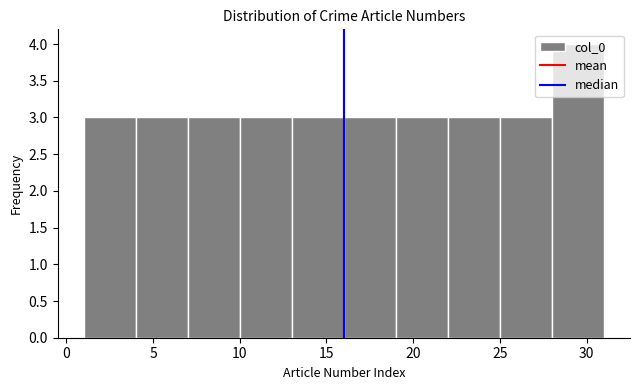

Reading left to right, transcribe this chart: for each bar, give the range it covers on the x-axis and its height. The values are not printed on the chart, so give them approximately, as read against the axis.

1 to 4: 3
4 to 7: 3
7 to 10: 3
10 to 13: 3
13 to 16: 3
16 to 19: 3
19 to 22: 3
22 to 25: 3
25 to 28: 3
28 to 31: 4